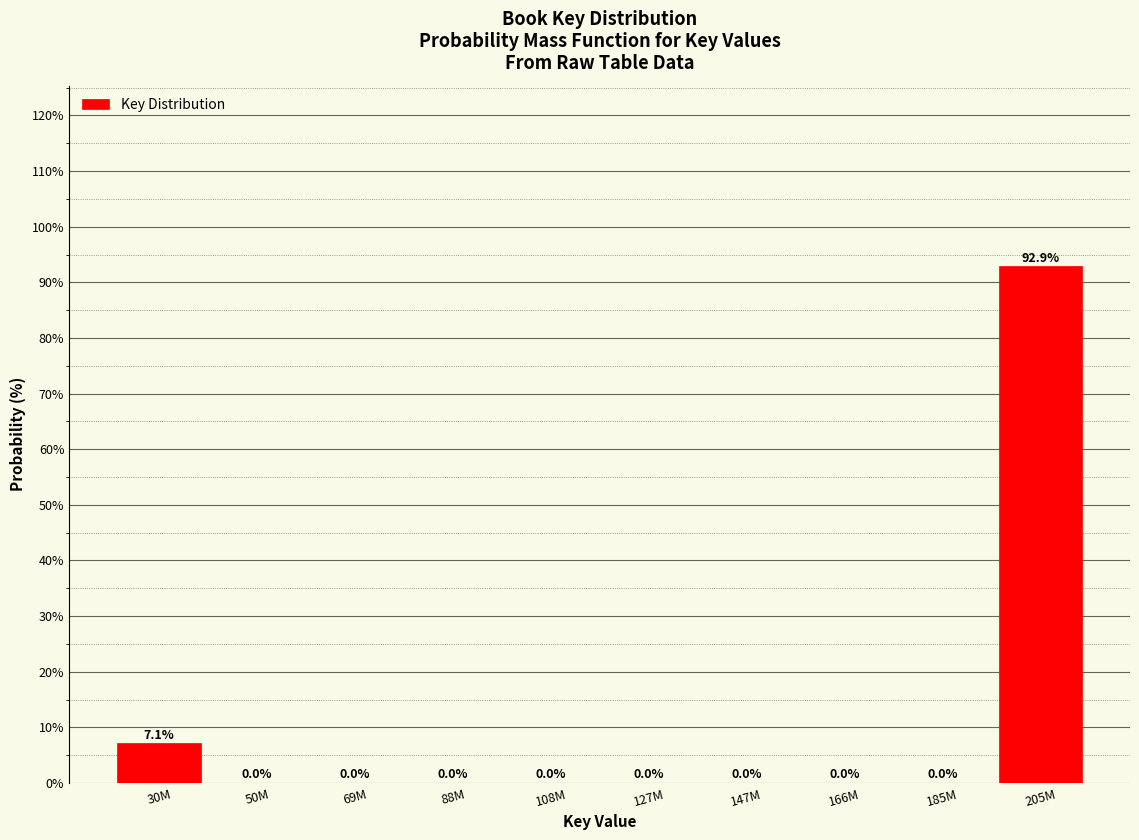

Reading right to left, extract all data points from this chart.

205M=92.9	185M=0.0	166M=0.0	147M=0.0	127M=0.0	108M=0.0	88M=0.0	69M=0.0	50M=0.0	30M=7.1